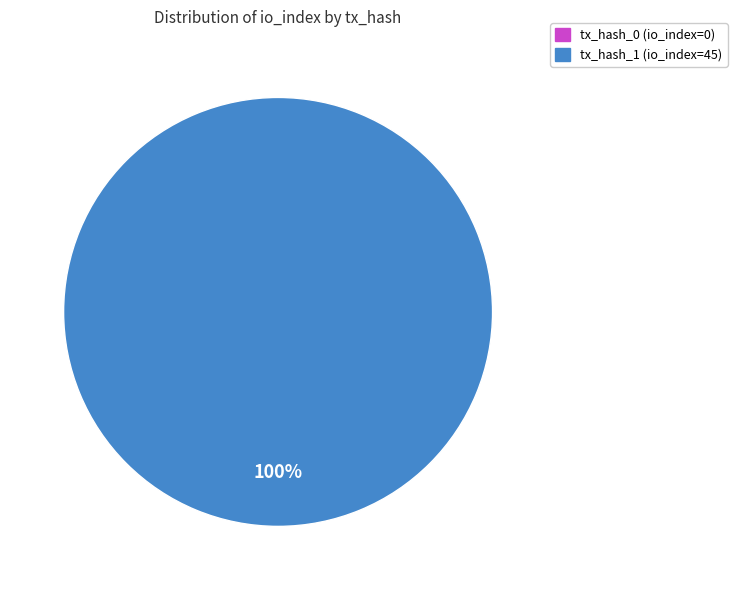

Which slice is the largest?

tx_hash_1 (io_index=45)